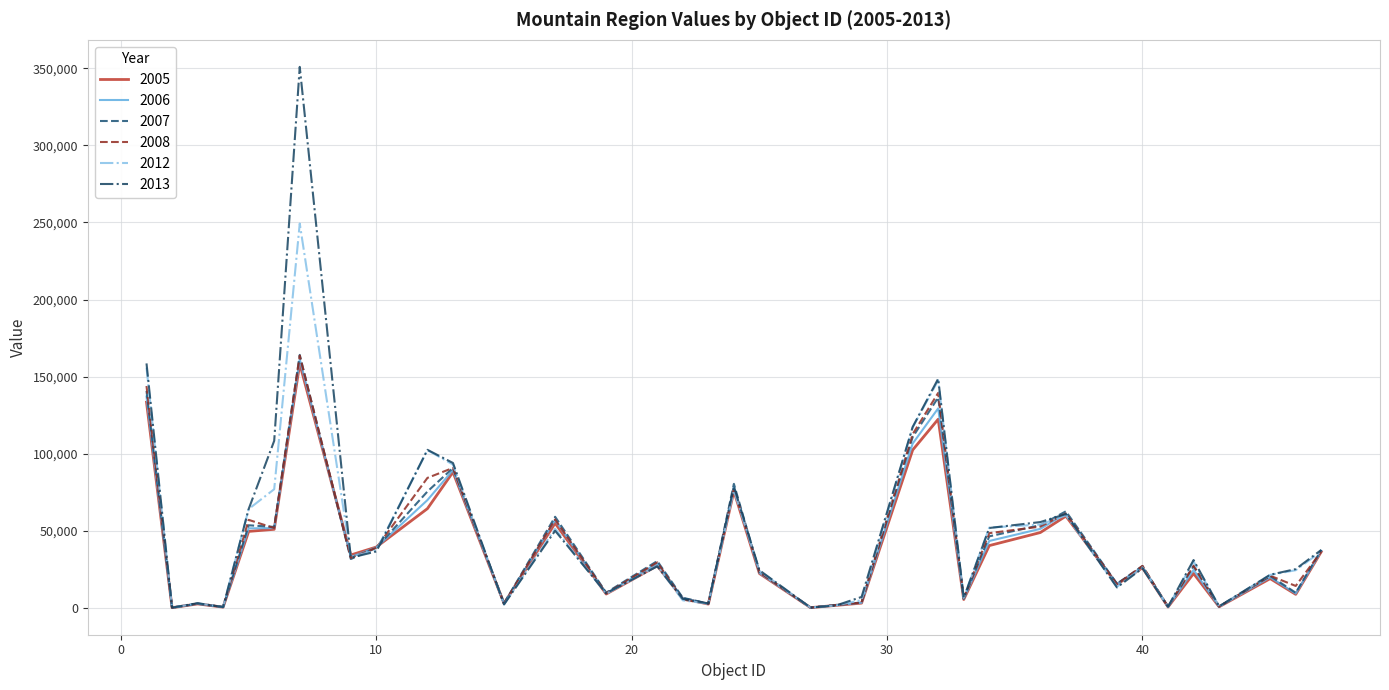

At how many categories does at least one series exceed 186429?

1